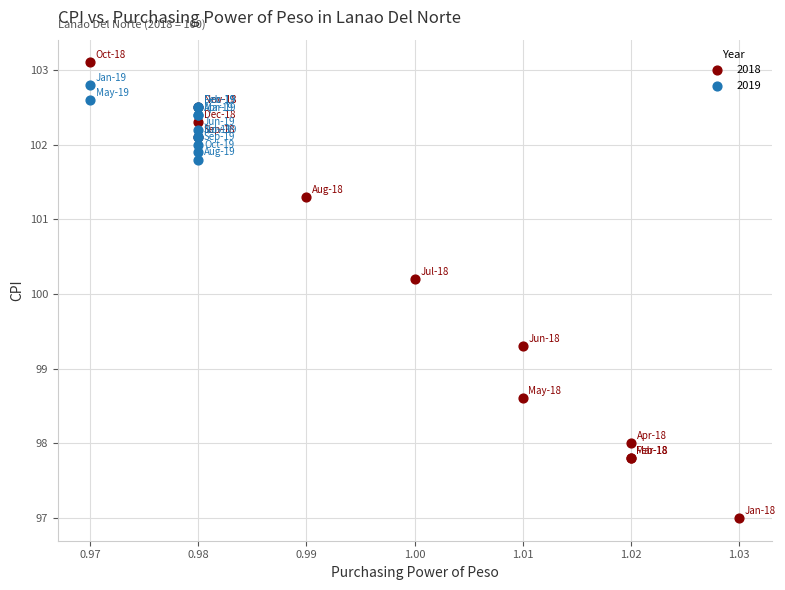

What are all the series names shown in the legend?

2018, 2019